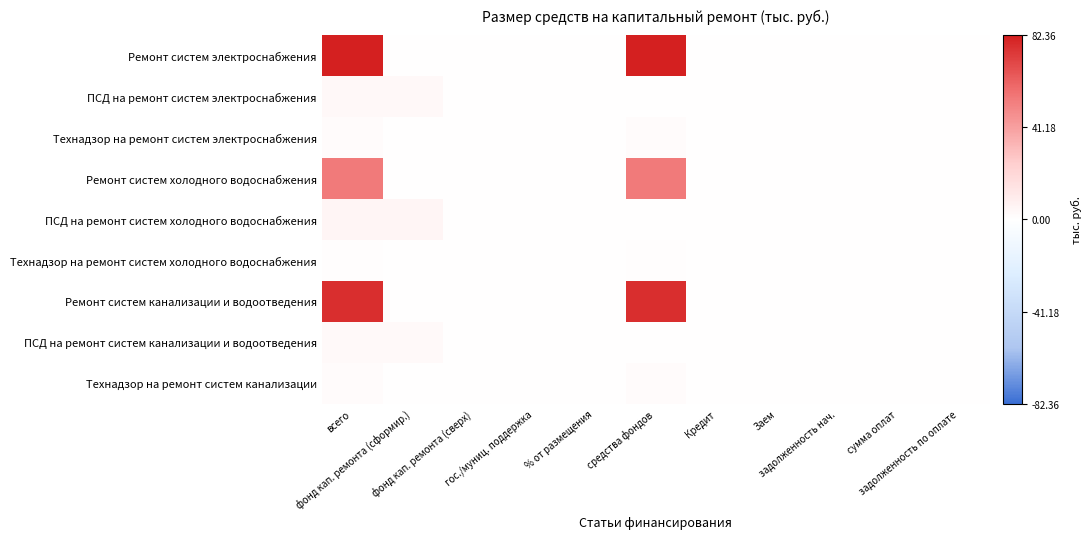

Reading left to right, list all the values displayed in this chart.

Ремонт систем электроснабжения: всего=82.4	фонд кап. ремонта (сформир.)=0.0	фонд кап. ремонта (сверх)=0.0	гос./муниц. поддержка=0.0	% от размещения=0.0	средства фондов=82.4	Кредит=0.0	Заем=0.0	задолженность нач.=0.0	сумма оплат=0.0	задолженность по оплате=0.0
ПСД на ремонт систем электроснабжения: всего=3.3	фонд кап. ремонта (сформир.)=3.3	фонд кап. ремонта (сверх)=0.0	гос./муниц. поддержка=0.0	% от размещения=0.0	средства фондов=0.0	Кредит=0.0	Заем=0.0	задолженность нач.=0.0	сумма оплат=0.0	задолженность по оплате=0.0
Технадзор на ремонт систем электроснабжения: всего=1.9	фонд кап. ремонта (сформир.)=0.0	фонд кап. ремонта (сверх)=0.0	гос./муниц. поддержка=0.0	% от размещения=0.0	средства фондов=1.9	Кредит=0.0	Заем=0.0	задолженность нач.=0.0	сумма оплат=0.0	задолженность по оплате=0.0
Ремонт систем холодного водоснабжения: всего=53.9	фонд кап. ремонта (сформир.)=0.0	фонд кап. ремонта (сверх)=0.0	гос./муниц. поддержка=0.0	% от размещения=0.0	средства фондов=53.9	Кредит=0.0	Заем=0.0	задолженность нач.=0.0	сумма оплат=0.0	задолженность по оплате=0.0
ПСД на ремонт систем холодного водоснабжения: всего=5.1	фонд кап. ремонта (сформир.)=5.1	фонд кап. ремонта (сверх)=0.0	гос./муниц. поддержка=0.0	% от размещения=0.0	средства фондов=0.0	Кредит=0.0	Заем=0.0	задолженность нач.=0.0	сумма оплат=0.0	задолженность по оплате=0.0
Технадзор на ремонт систем холодного водоснабжения: всего=1.2	фонд кап. ремонта (сформир.)=0.0	фонд кап. ремонта (сверх)=0.0	гос./муниц. поддержка=0.0	% от размещения=0.0	средства фондов=1.2	Кредит=0.0	Заем=0.0	задолженность нач.=0.0	сумма оплат=0.0	задолженность по оплате=0.0
Ремонт систем канализации и водоотведения: всего=77.3	фонд кап. ремонта (сформир.)=0.0	фонд кап. ремонта (сверх)=0.0	гос./муниц. поддержка=0.0	% от размещения=0.0	средства фондов=77.3	Кредит=0.0	Заем=0.0	задолженность нач.=0.0	сумма оплат=0.0	задолженность по оплате=0.0
ПСД на ремонт систем канализации и водоотведения: всего=3.1	фонд кап. ремонта (сформир.)=3.1	фонд кап. ремонта (сверх)=0.0	гос./муниц. поддержка=0.0	% от размещения=0.0	средства фондов=0.0	Кредит=0.0	Заем=0.0	задолженность нач.=0.0	сумма оплат=0.0	задолженность по оплате=0.0
Технадзор на ремонт систем канализации: всего=1.4	фонд кап. ремонта (сформир.)=0.0	фонд кап. ремонта (сверх)=0.0	гос./муниц. поддержка=0.0	% от размещения=0.0	средства фондов=1.4	Кредит=0.0	Заем=0.0	задолженность нач.=0.0	сумма оплат=0.0	задолженность по оплате=0.0